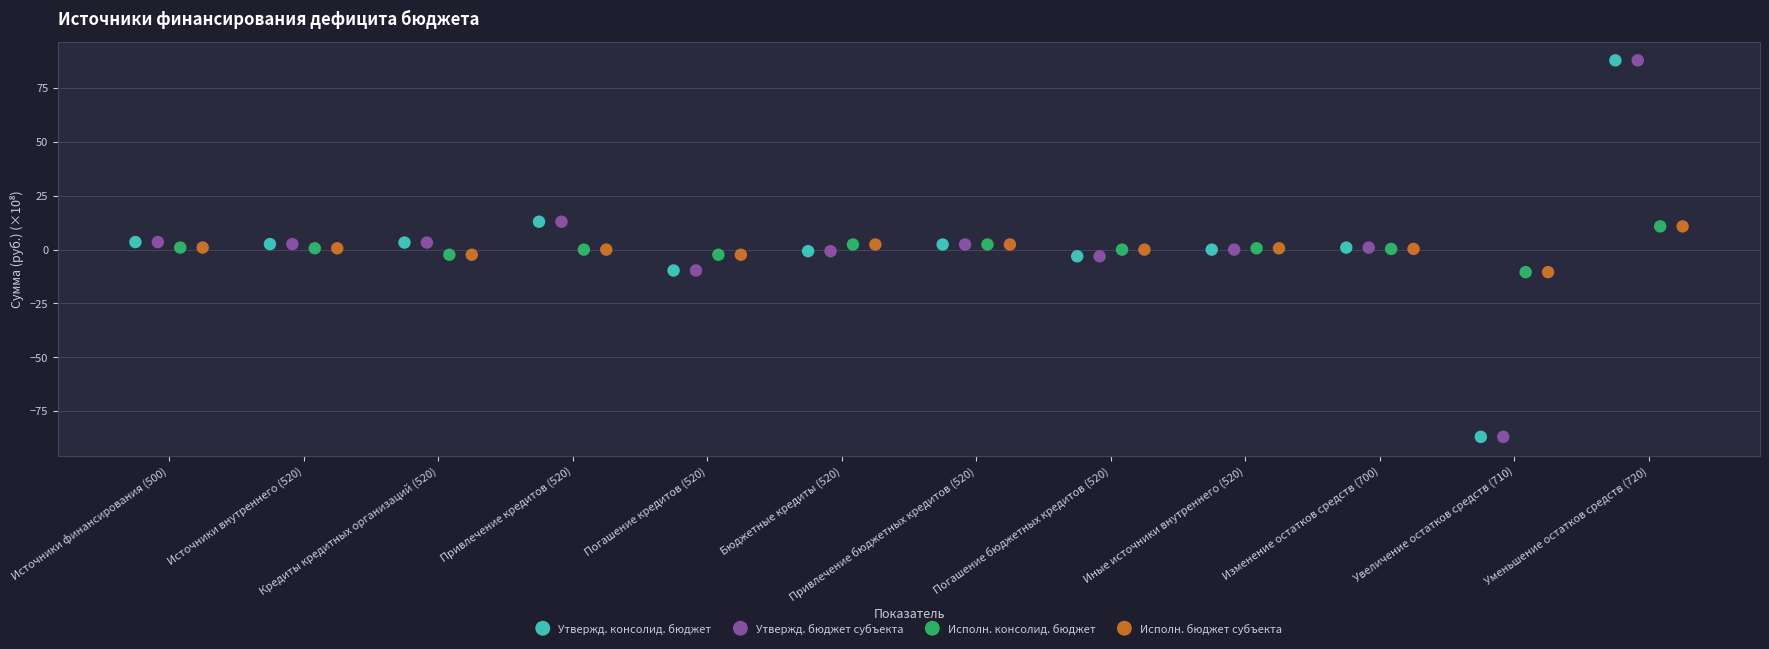

What are all the series names shown in the legend?

Утвержд. консолид. бюджет, Утвержд. бюджет субъекта, Исполн. консолид. бюджет, Исполн. бюджет субъекта